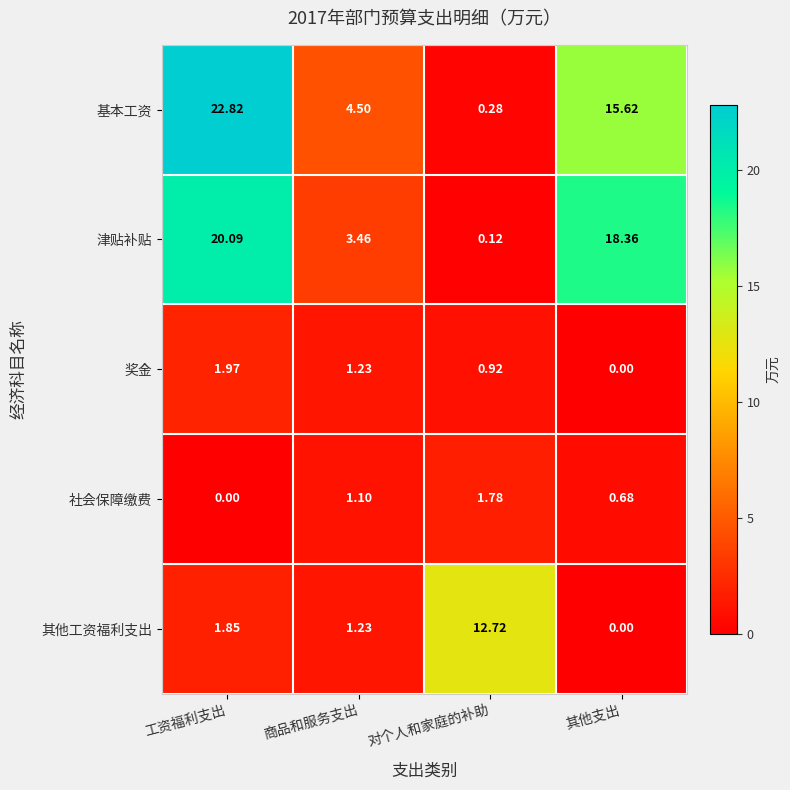

Between 工资福利支出 and 其他支出, which series saw the biggest shift?

基本工资